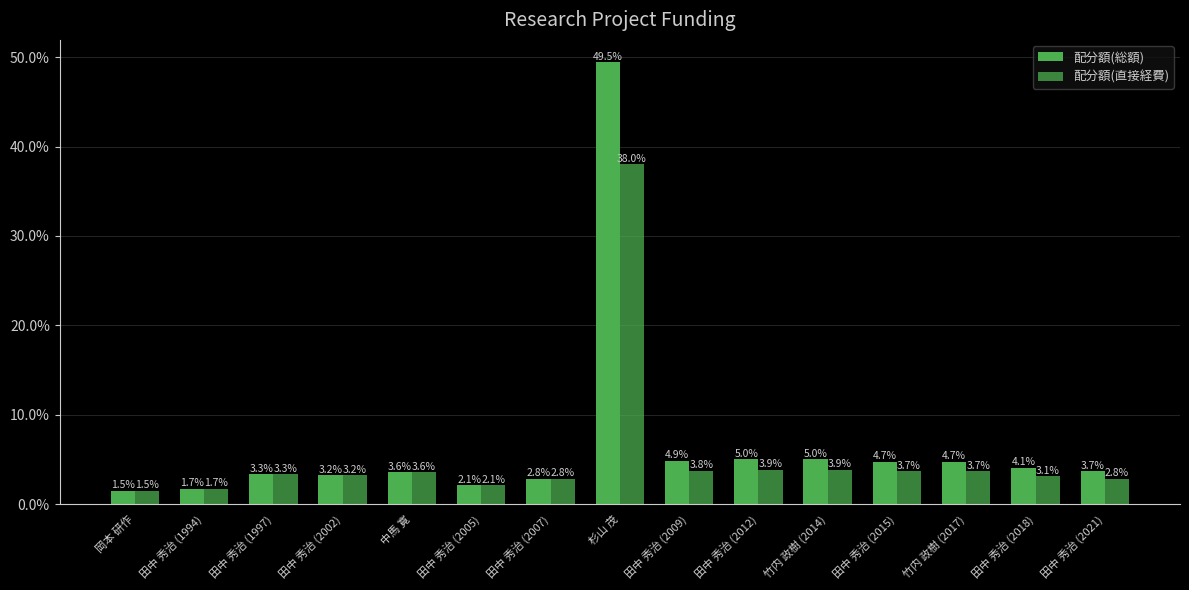

How many categories are shown in the chart?

15